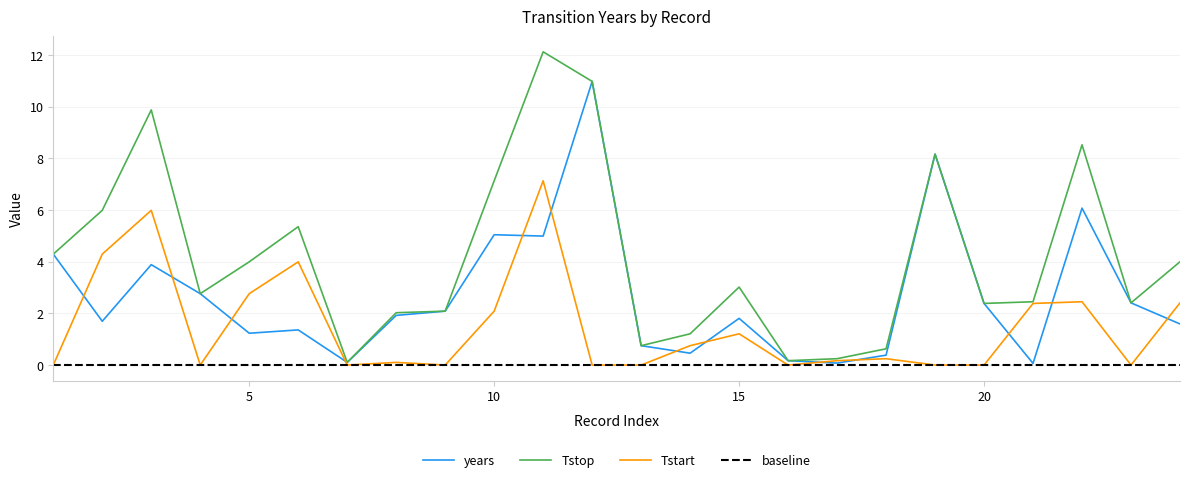

Does the chart have visible grid lines?

Yes